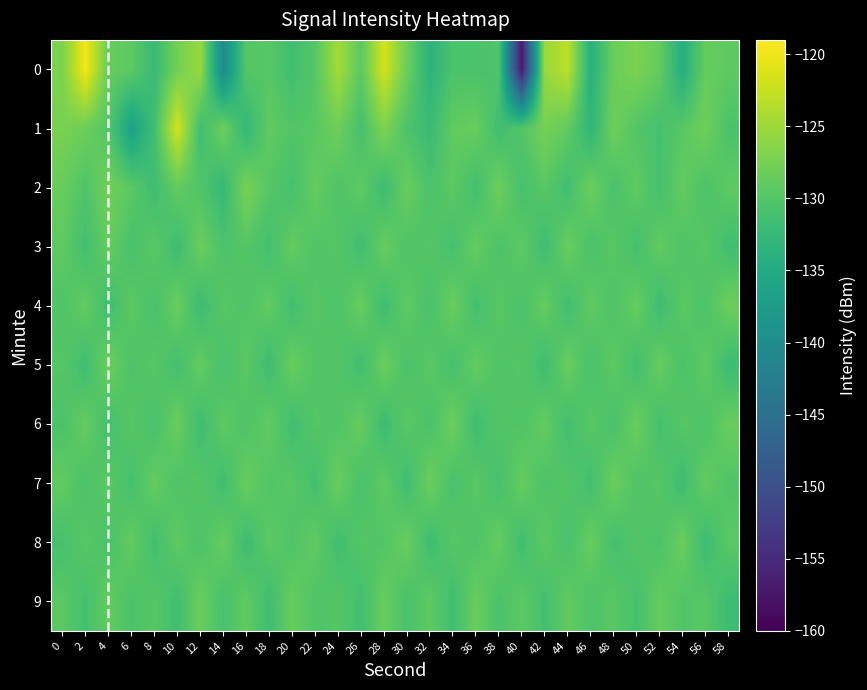

Count the number of data series in this chart.

10